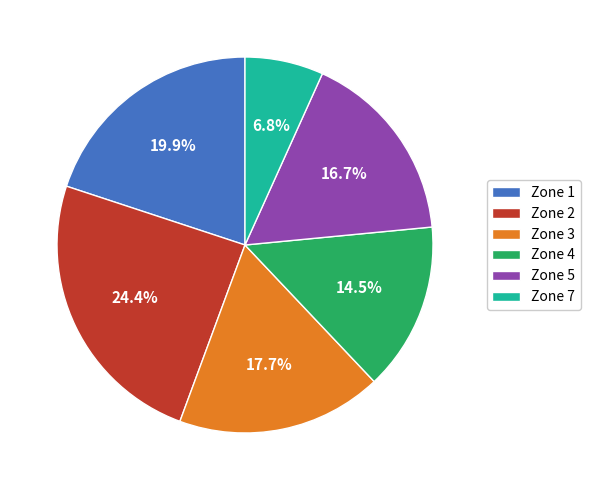

Between Zone 1 and Zone 2, which is larger?

Zone 2